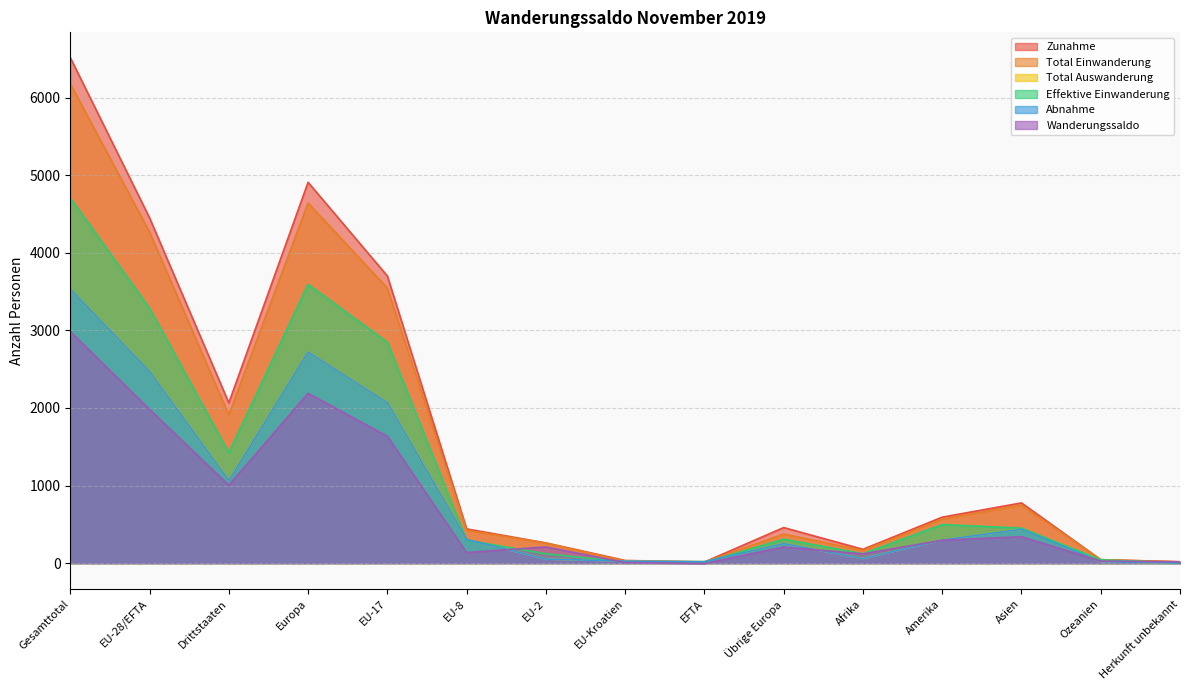

Reading left to right, what are all the values shown in this chart?

Zunahme: 6515	4450	2065	4908	3701	441	260	34	14	458	178	592	776	44	17
Total Einwanderung: 6178	4267	1911	4641	3545	424	258	27	13	374	163	566	747	44	17
Total Auswanderung: 3531	2469	1062	2720	2067	305	52	26	19	251	59	297	436	18	1
Effektive Einwanderung: 4707	3285	1422	3593	2847	295	120	14	9	308	121	497	451	42	3
Abnahme: 3531	2469	1062	2720	2067	305	52	26	19	251	59	297	436	18	1
Wanderungssaldo: 2984	1981	1003	2188	1634	136	208	8	-5	207	119	295	340	26	16